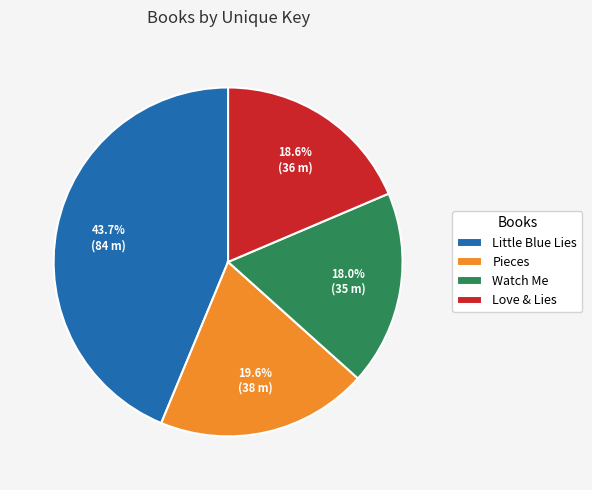

The Watch Me slice represents 18% of the pie. True or false?

True